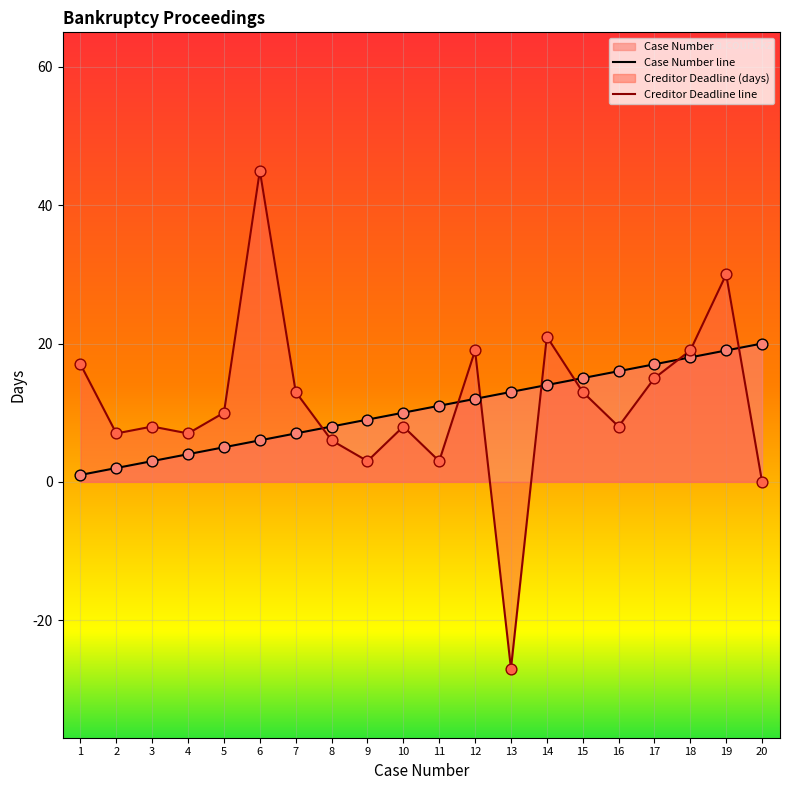

At how many categories does at least one series exceed 28?

2